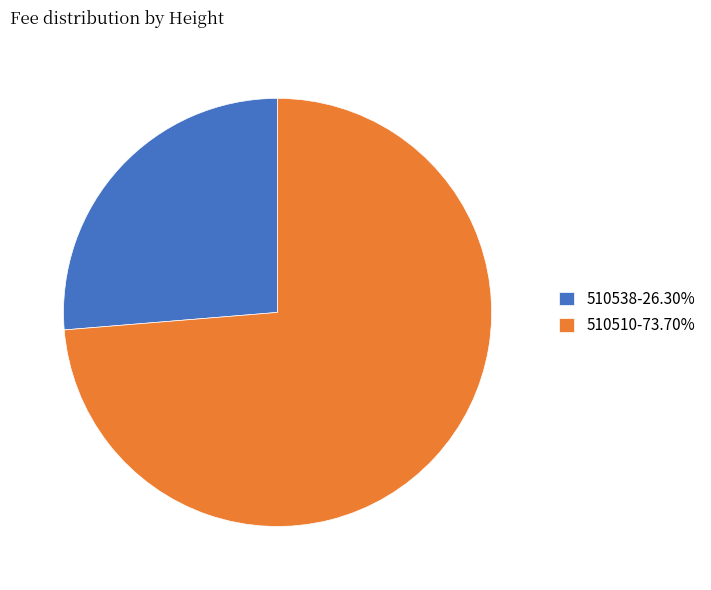

True or false: 510538 accounts for 14% of the total.

False